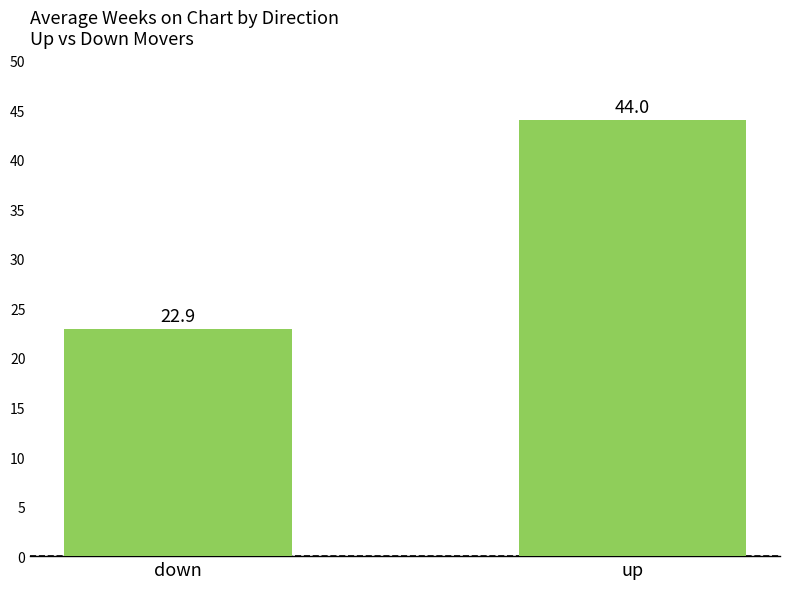

How many values are below 43?

1